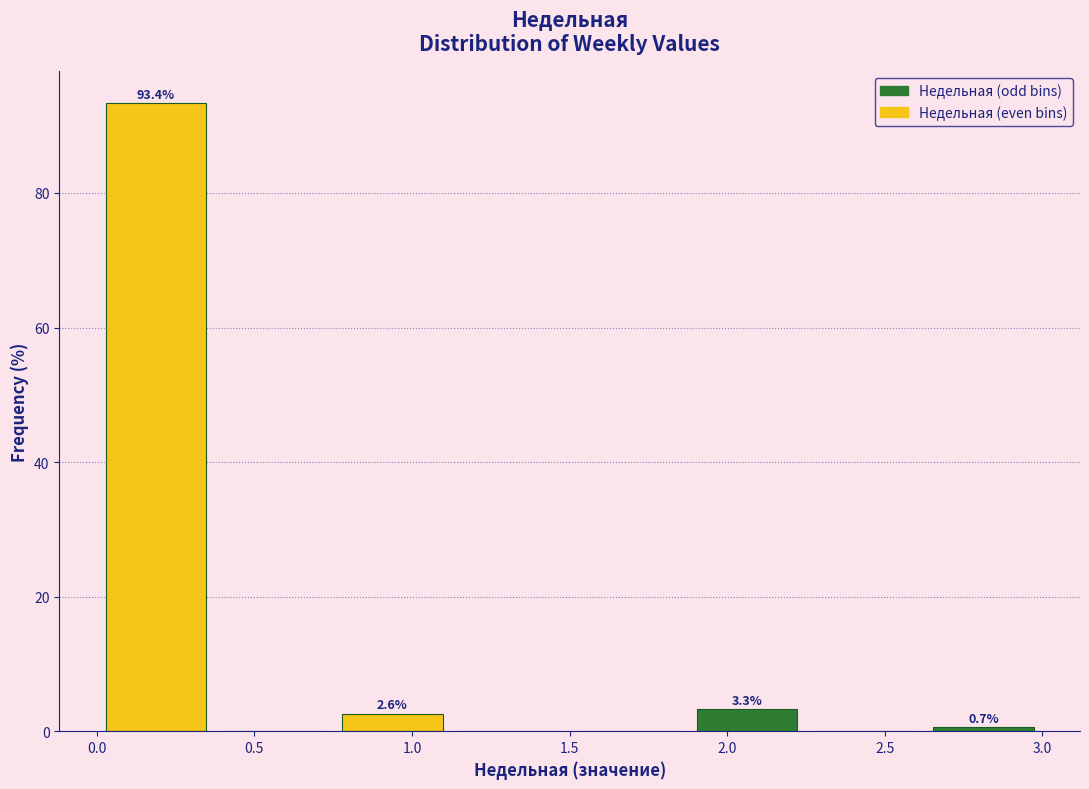

Which range on the x-axis has the tallest bar?

0.000 to 0.375